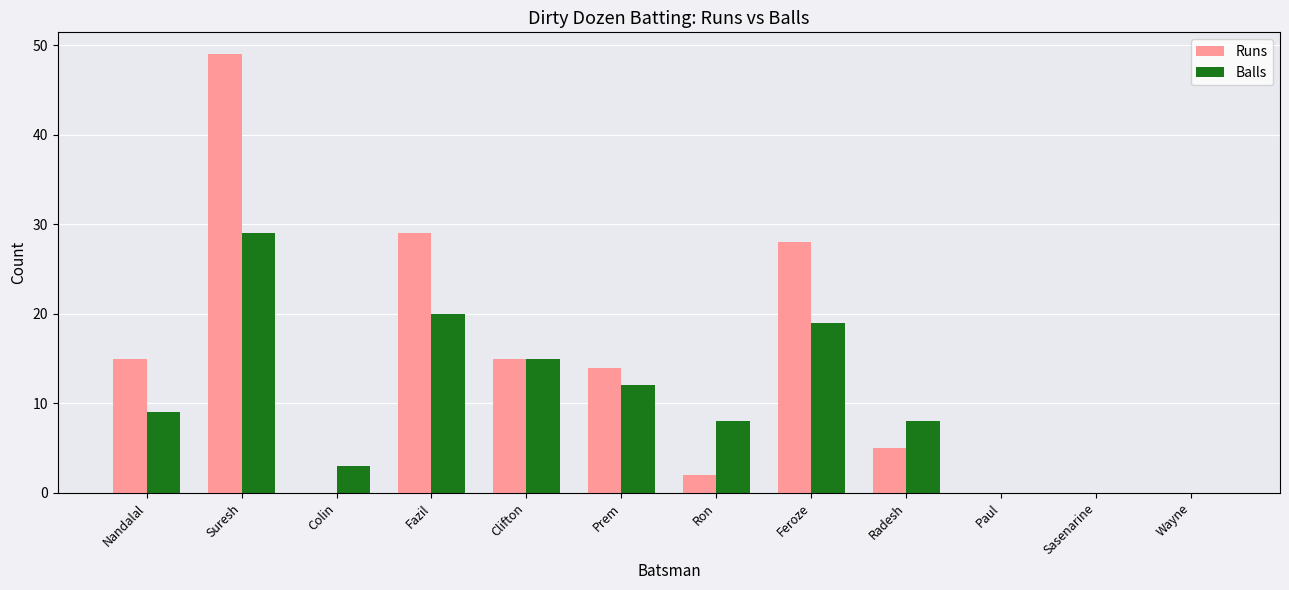

Reading left to right, what are all the values shown in this chart?

Runs: Nandalal=15	Suresh=49	Colin=0	Fazil=29	Clifton=15	Prem=14	Ron=2	Feroze=28	Radesh=5	Paul=0	Sasenarine=0	Wayne=0
Balls: Nandalal=9	Suresh=29	Colin=3	Fazil=20	Clifton=15	Prem=12	Ron=8	Feroze=19	Radesh=8	Paul=0	Sasenarine=0	Wayne=0